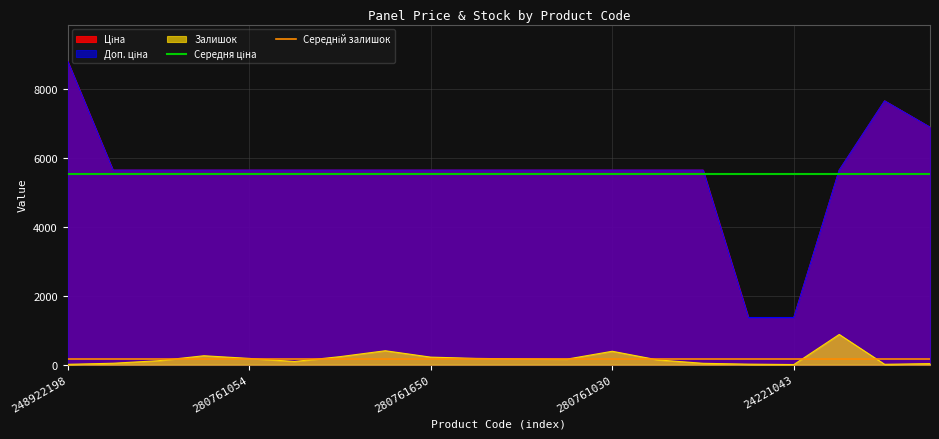

What is the value of the Середній залишок point at the 2nd from the left?

178.8